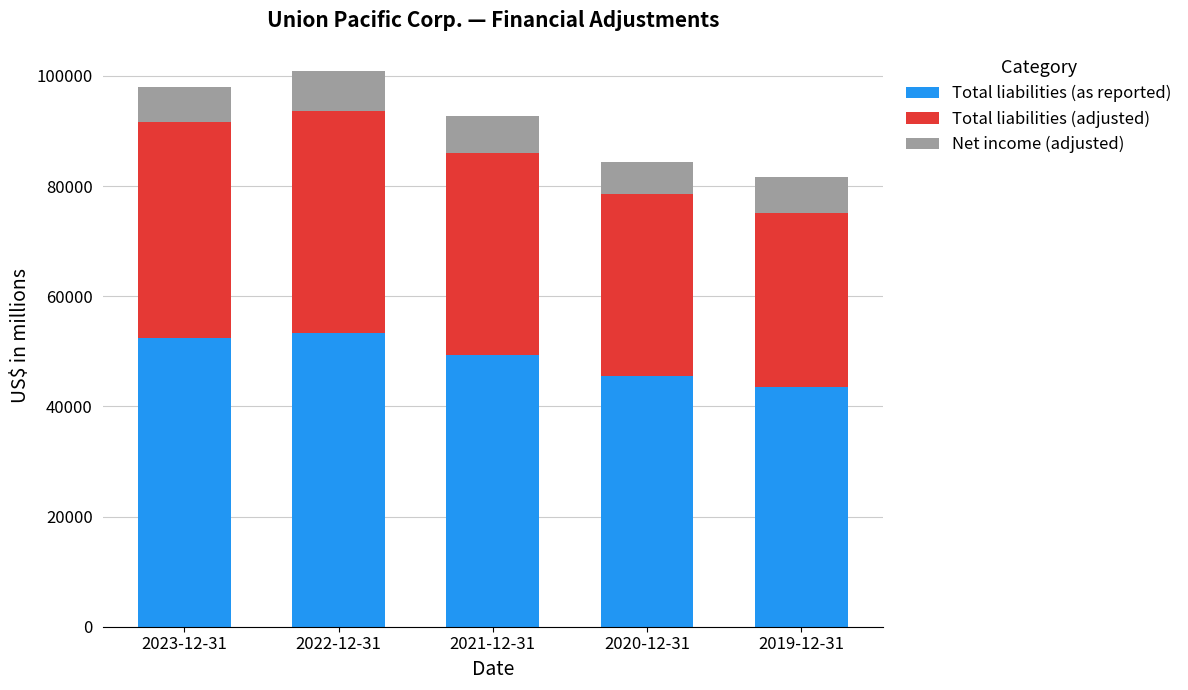

What is the total value across all series at 2021-12-31?

92730